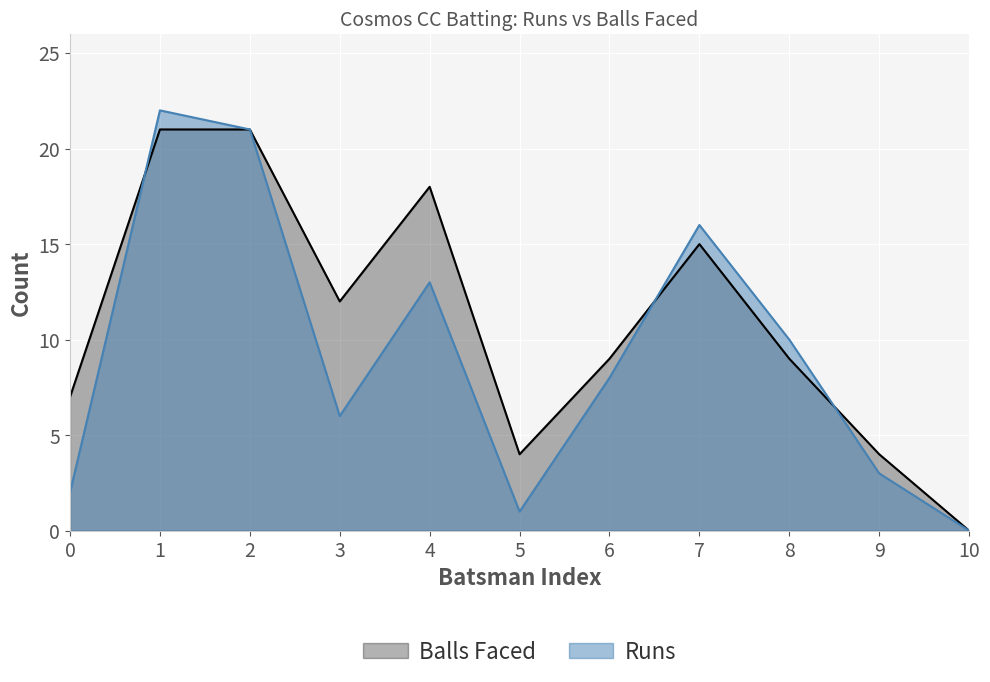

Which series ends up on top after the final intersection of Cosmos CC Balls Faced and Cosmos CC Batsmen Runs?

Cosmos CC Balls Faced